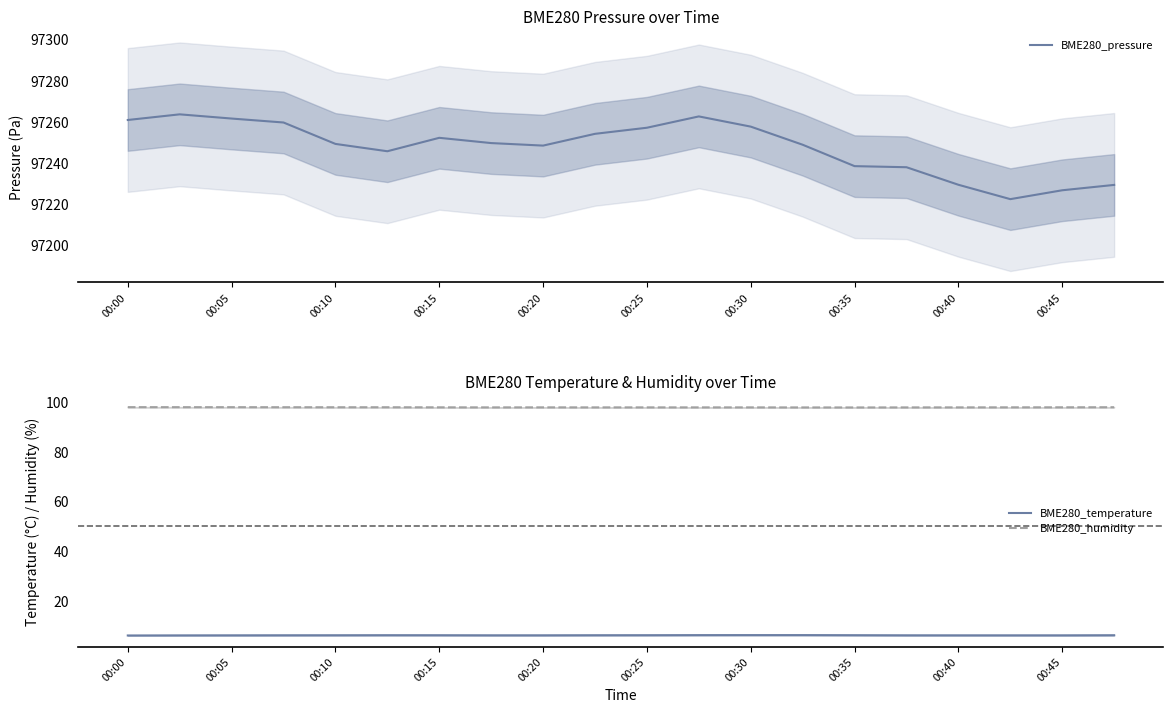

True or false: BME280_temperature and BME280_humidity cross at least once.

False